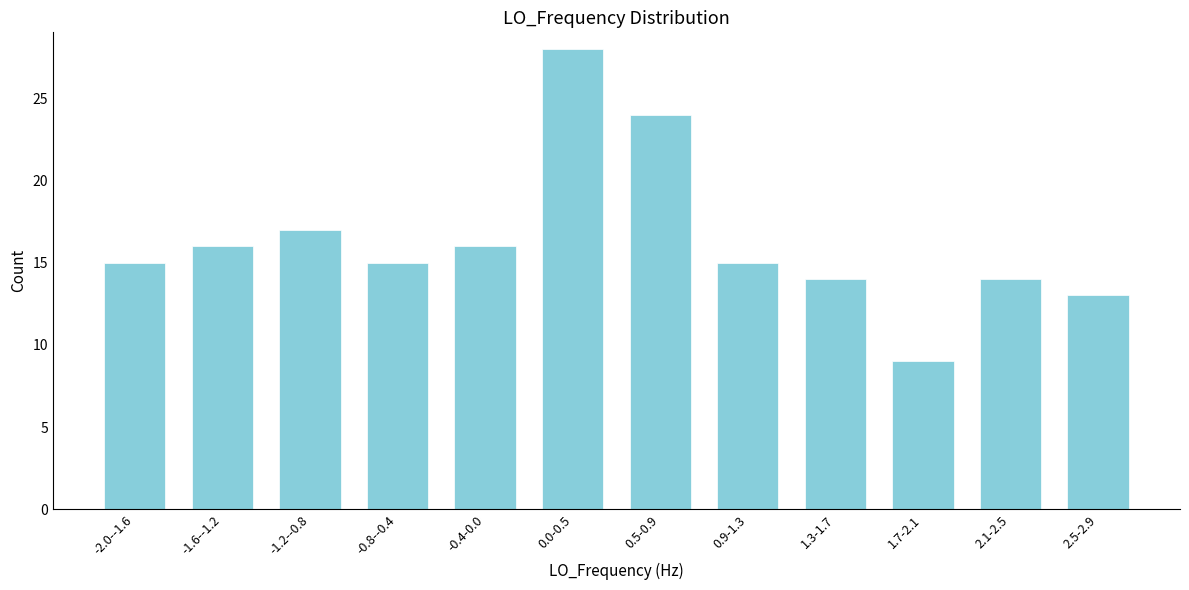

Reading left to right, extract all data points from this chart.

15	16	17	15	16	28	24	15	14	9	14	13